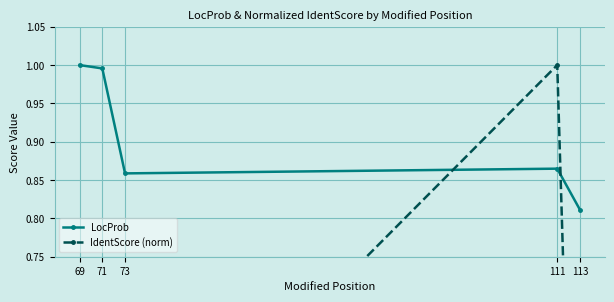

Is it true that IdentScore (norm) equals 0.0 at 113?

False